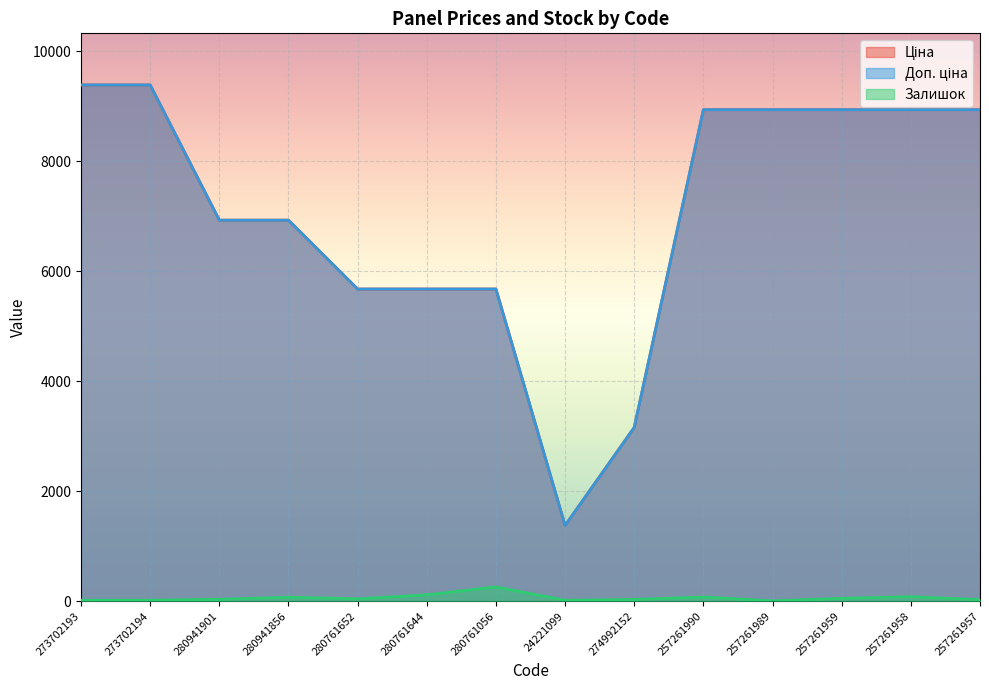

Which series has the largest total across all categories?

Ціна